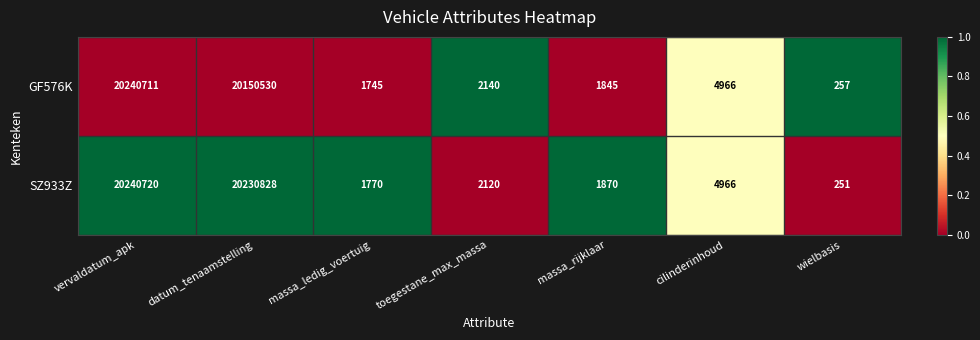

At which label is SZ933Z closest to 10120485?

datum_tenaamstelling